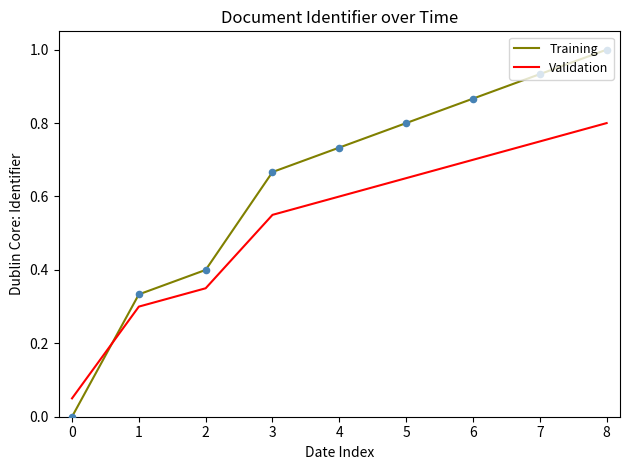

At how many categories does at least one series exceed 0?

9